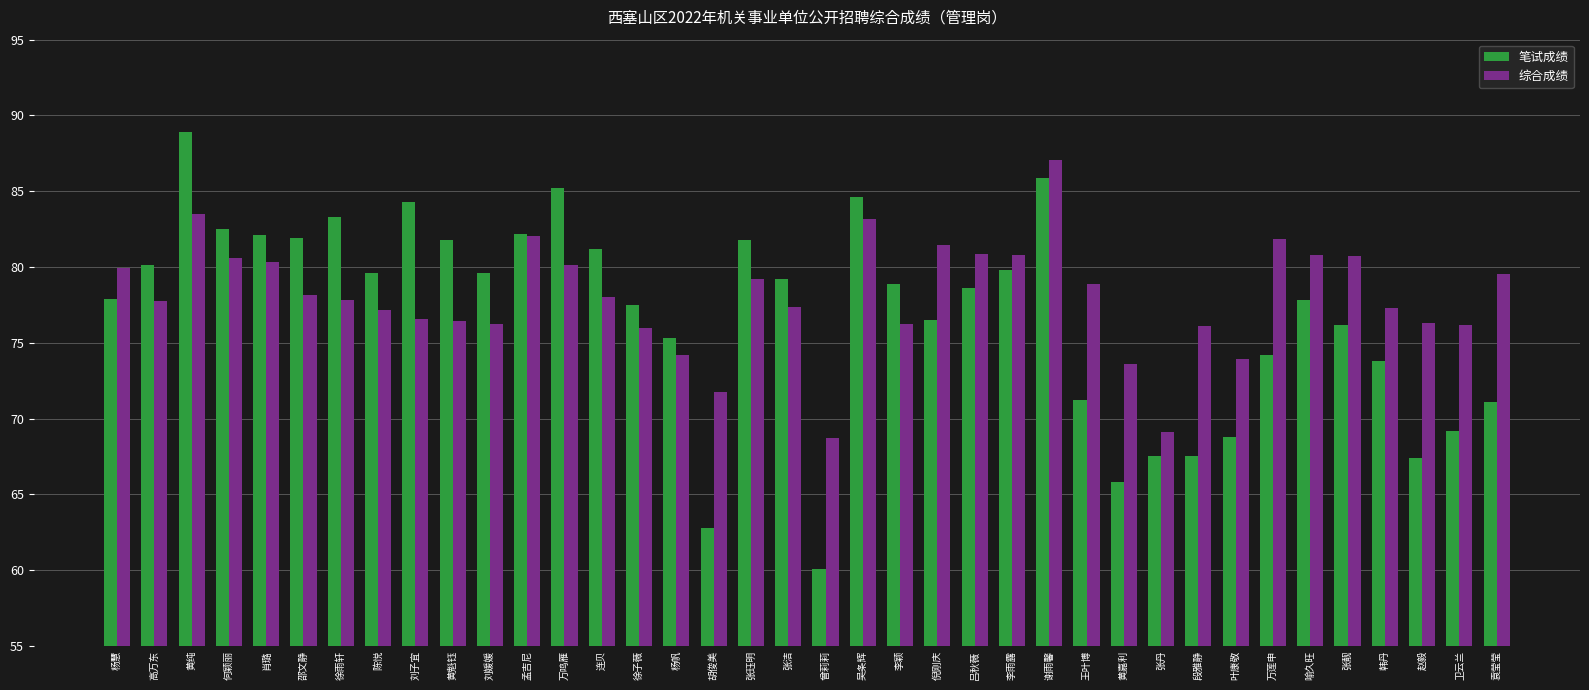

What is the spread (max minus min) of values at 连贝?

3.2